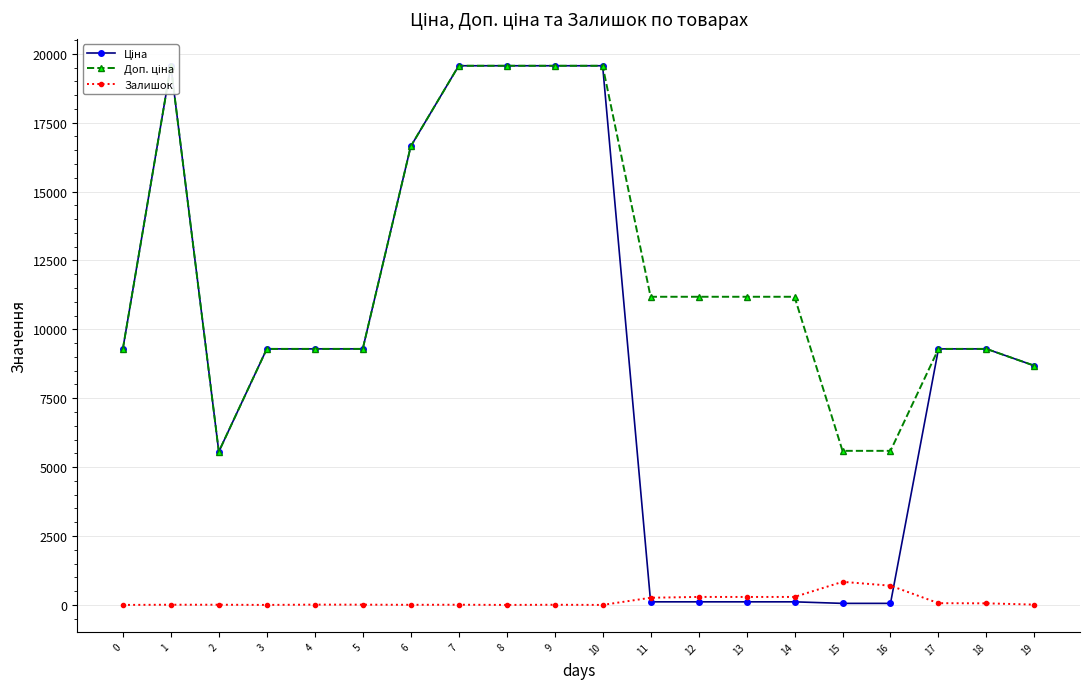

Which series changed the most between 11 and 14?

Залишок